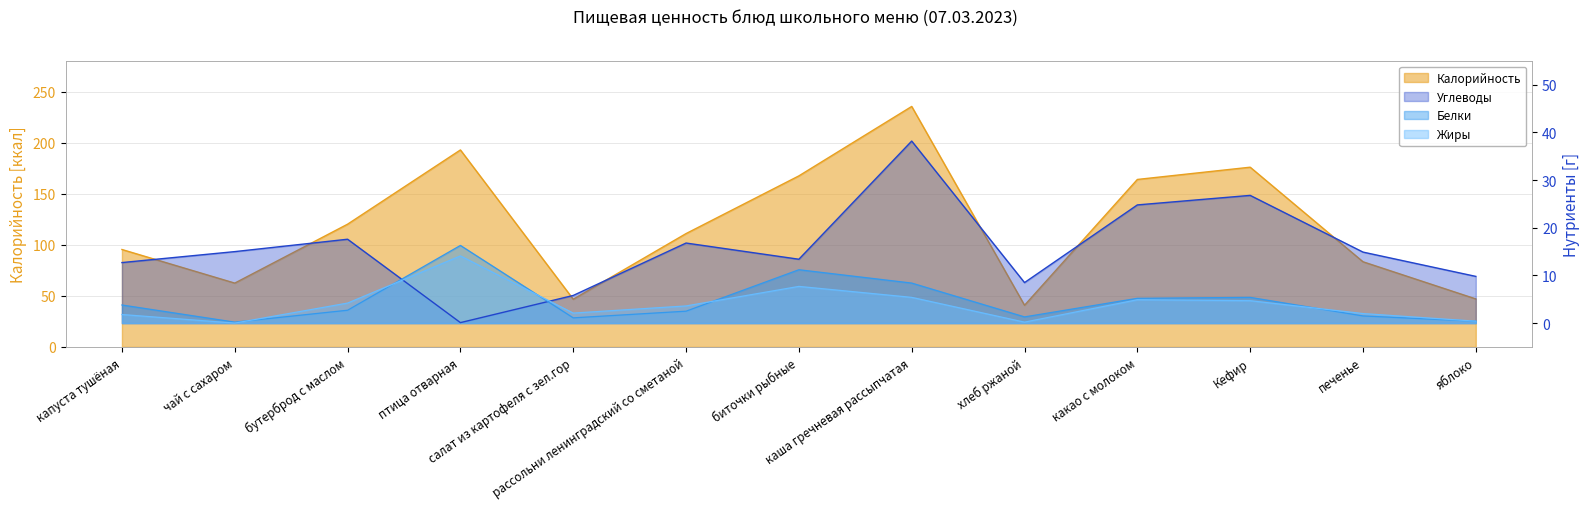

Reading left to right, list all the values displayed in this chart.

Калорийность: 95.4	62.5	120.2	192.9	46.7	111.0	167.5	235.5	40.8	164.0	176.0	83.4	47.0
Белки: 3.8	0.2	2.7	16.3	1.1	2.5	11.2	8.4	1.3	5.2	5.4	1.5	0.4
Жиры: 1.8	0.0	4.2	14.1	2.1	3.6	7.7	5.4	0.2	4.9	4.7	2.0	0.4
Углеводы: 12.7	15.0	17.6	0.1	5.8	16.8	13.4	38.2	8.5	24.8	26.8	14.9	9.8